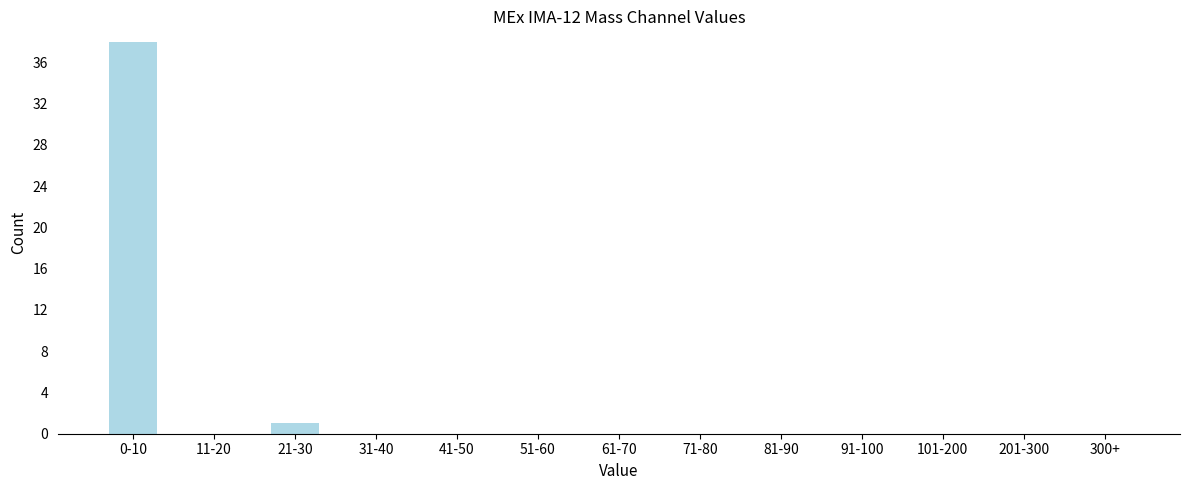

Reading left to right, list all the values displayed in this chart.

0-10=38	11-20=0	21-30=1	31-40=0	41-50=0	51-60=0	61-70=0	71-80=0	81-90=0	91-100=0	101-200=0	201-300=0	300+=0